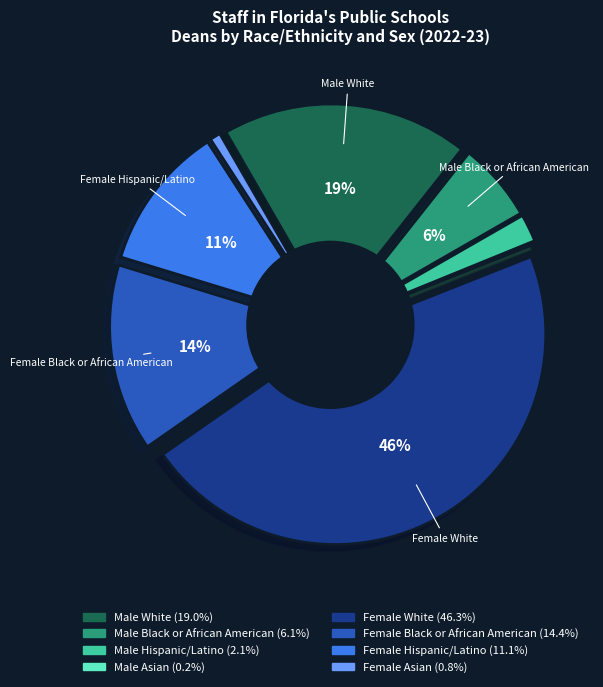

What percentage is NOT represented by Male Hispanic/Latino?

97.9%